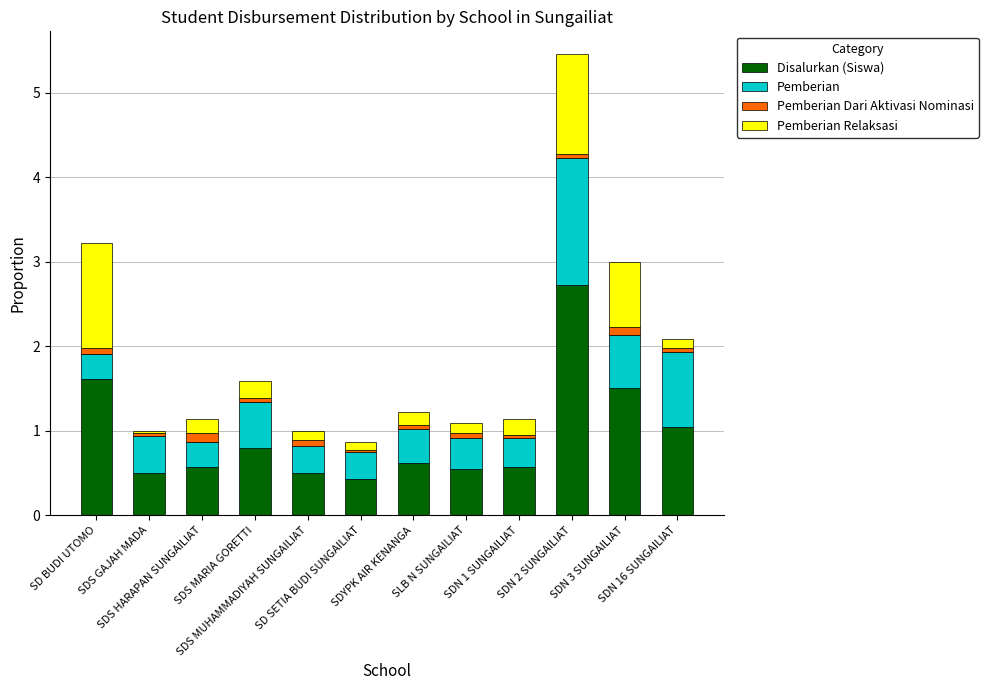

What is the highest value of the Disalurkan (Siswa) series?

2.7